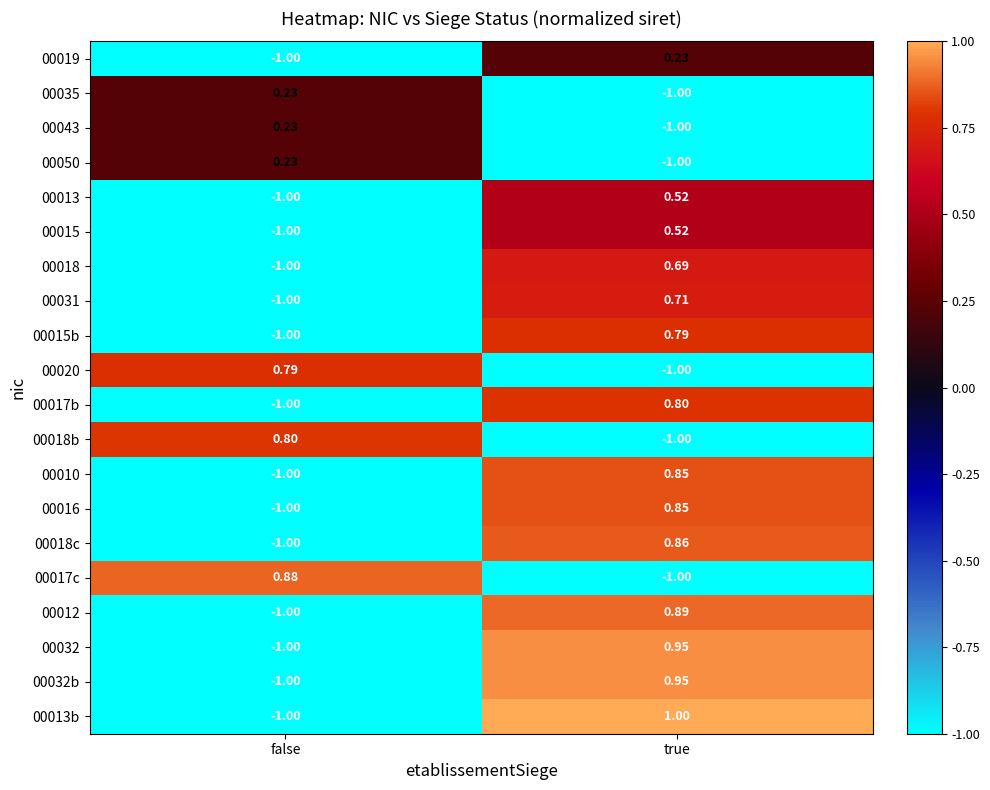

At which label does 00018b first exceed 0?

false